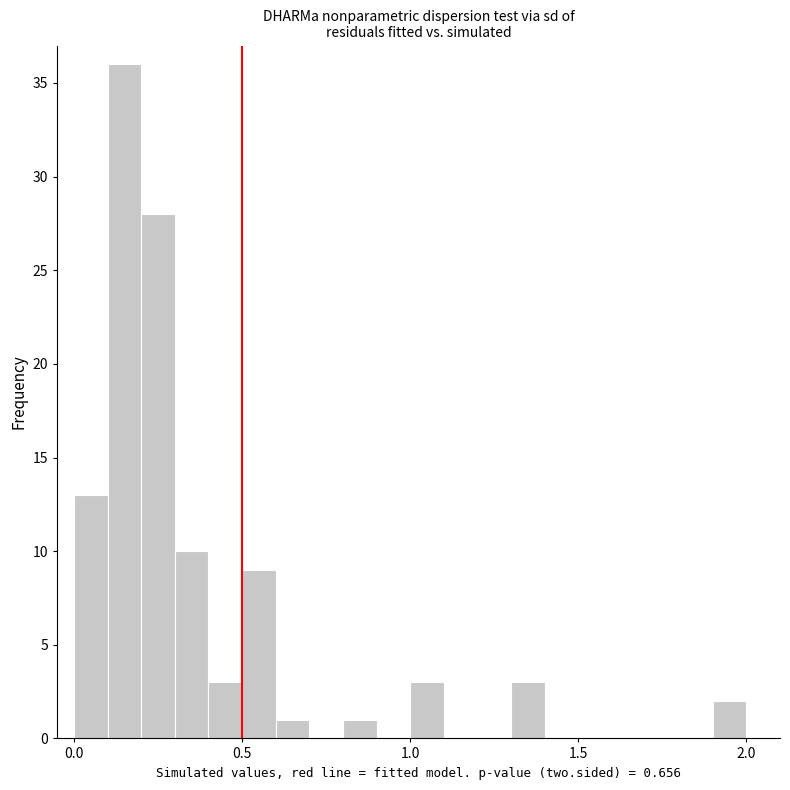

Read against the x-axis, roughly where is the centre of the tallest bar?

0.15